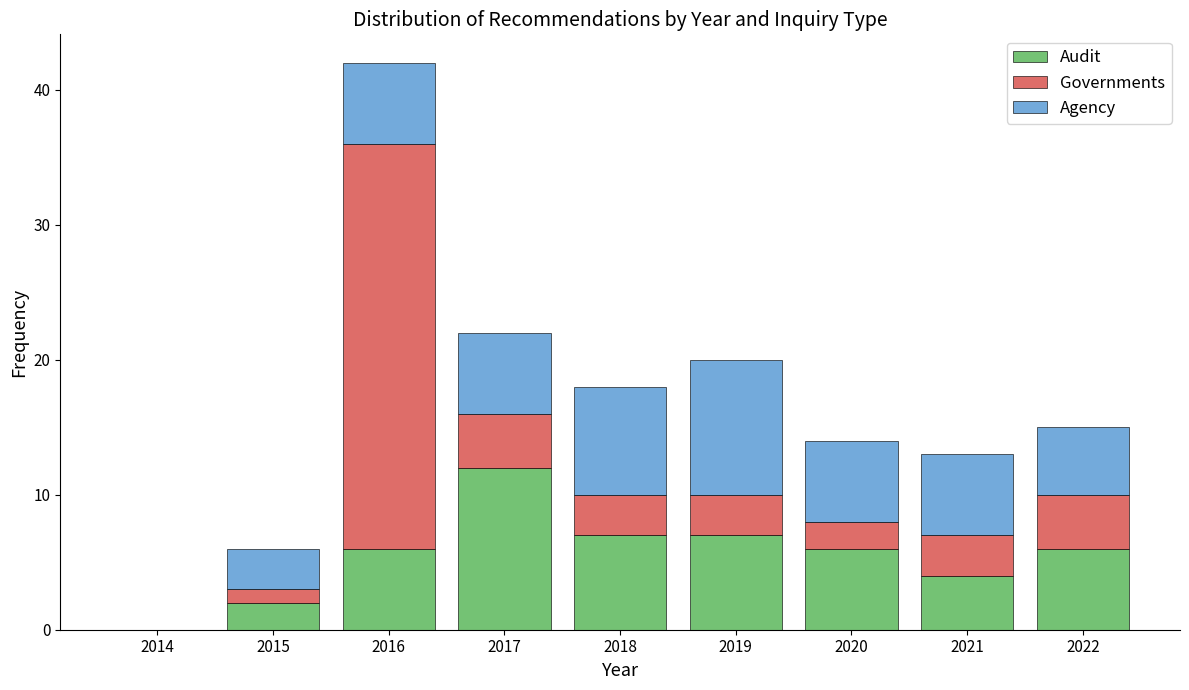

Reading right to left, transcribe the values for Audit.

2022=6	2021=4	2020=6	2019=7	2018=7	2017=12	2016=6	2015=2	2014=0